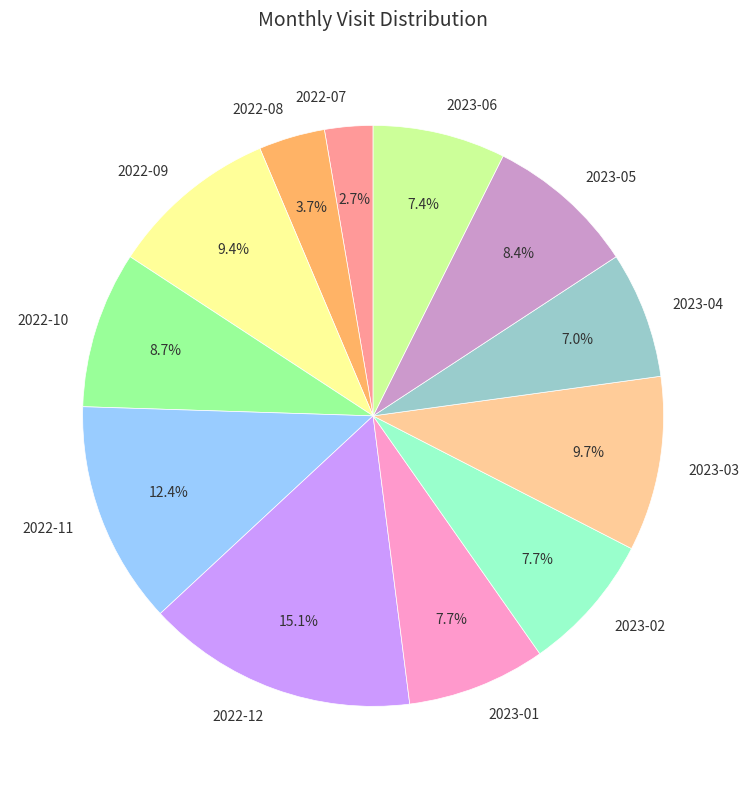

Is 2022-10 the majority of the pie?

No